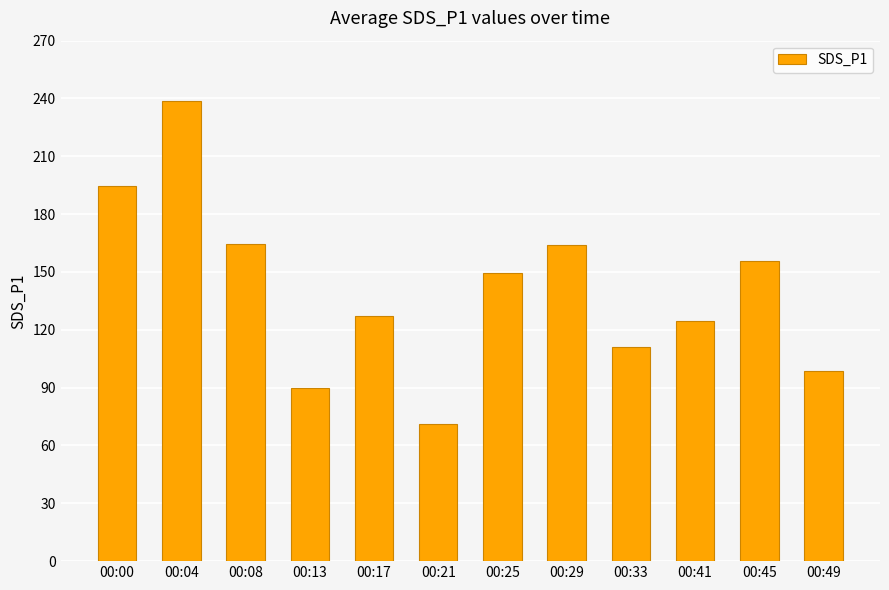

How many series are shown in this chart?

1